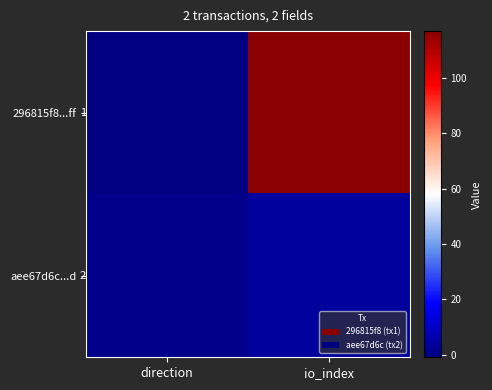

How many categories are shown in the chart?

2